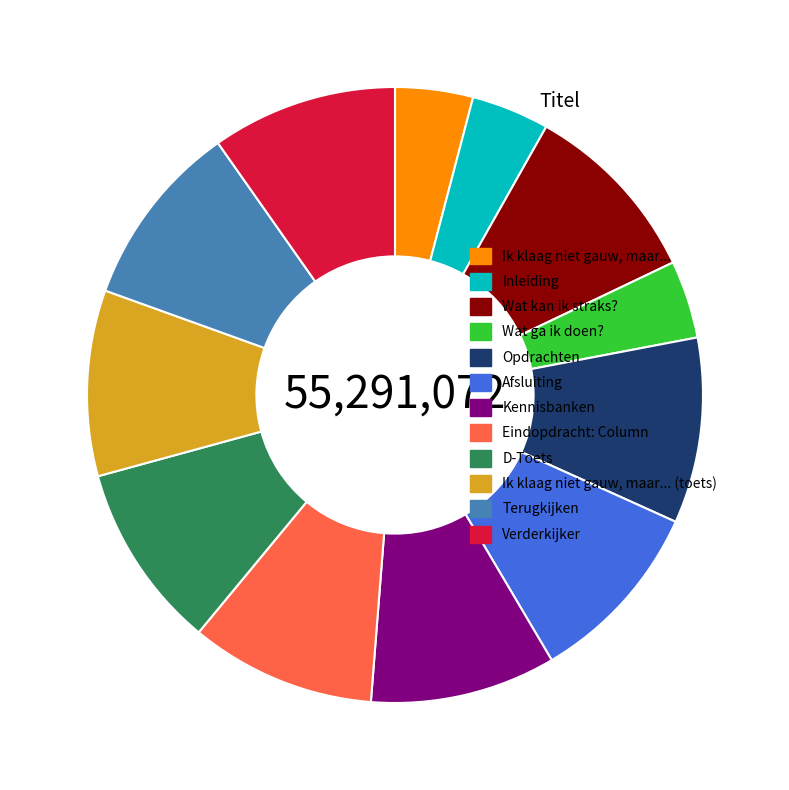

Does D-Toets account for over 50% of the chart?

No